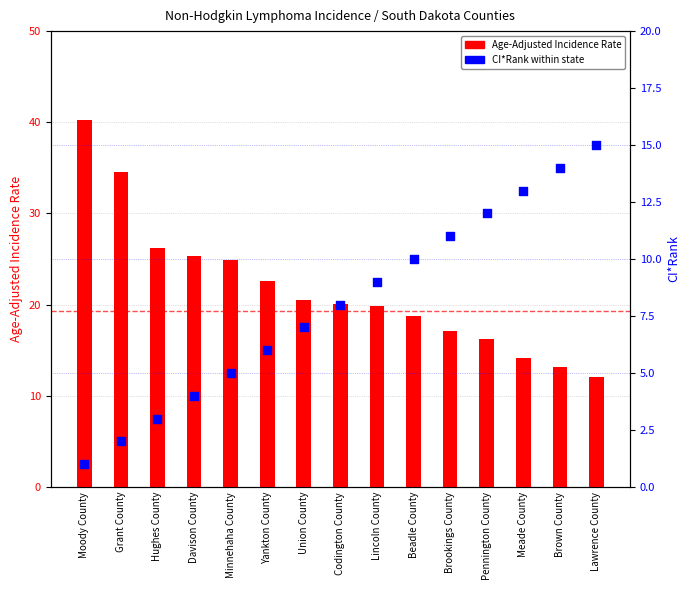

What are all the series names shown in the legend?

Age-Adjusted Incidence Rate, CI*Rank